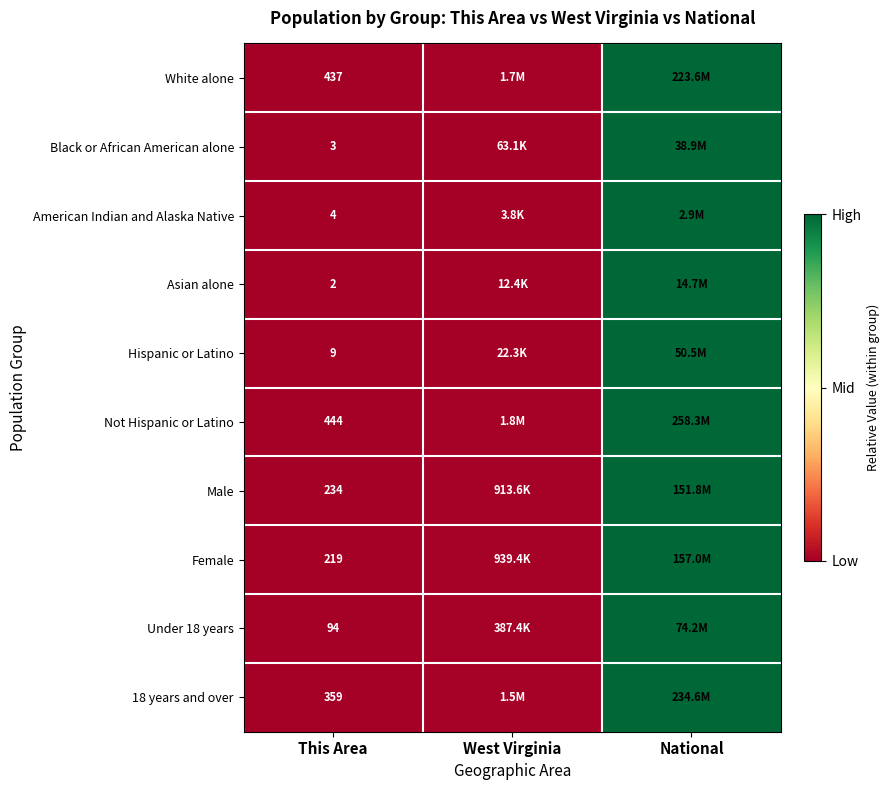

How many categories are shown in the chart?

3